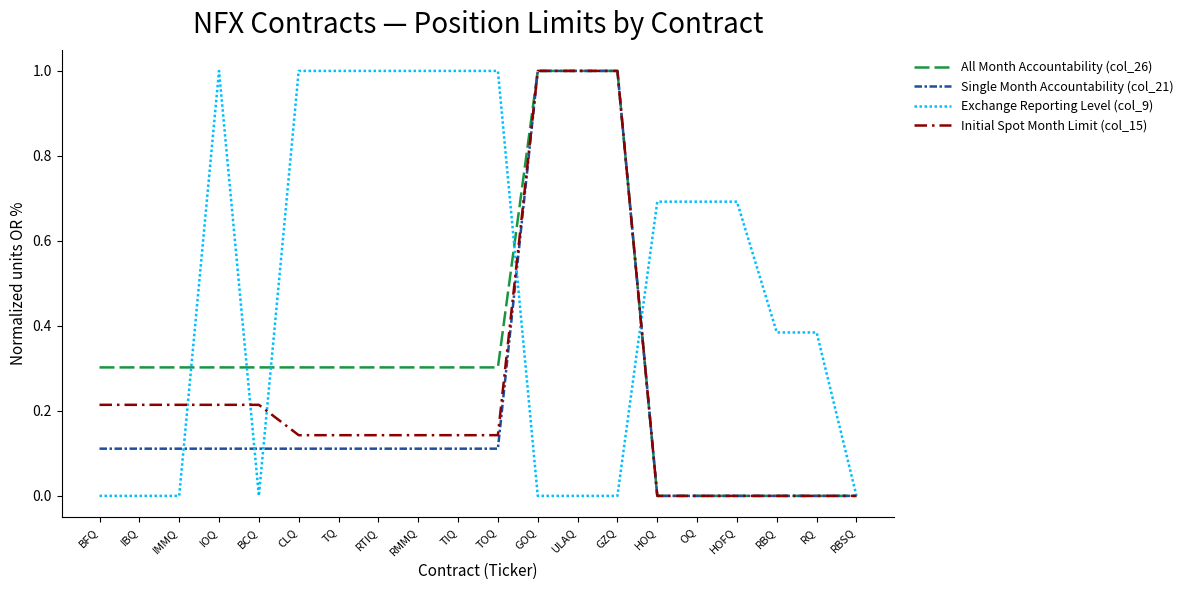

Which series has the largest total across all categories?

Exchange Reporting Level (col_9)